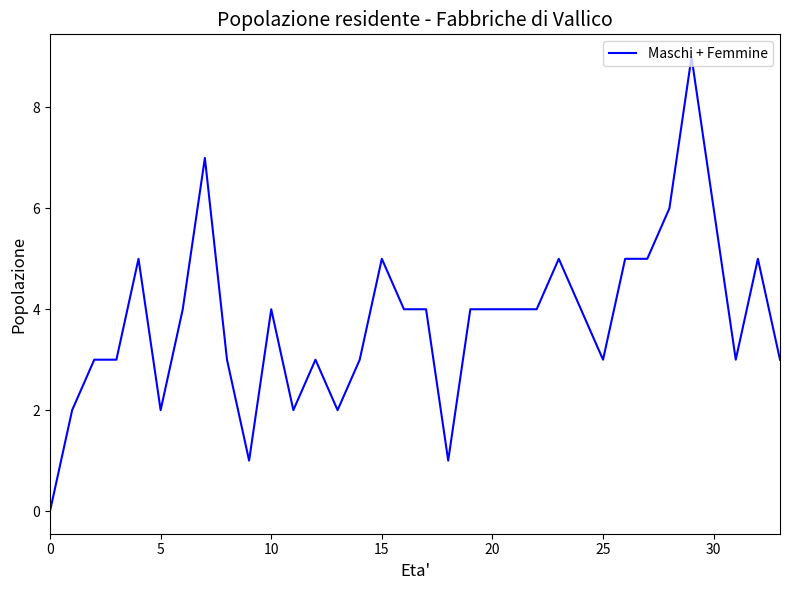

What is the maximum value shown in the chart?

9